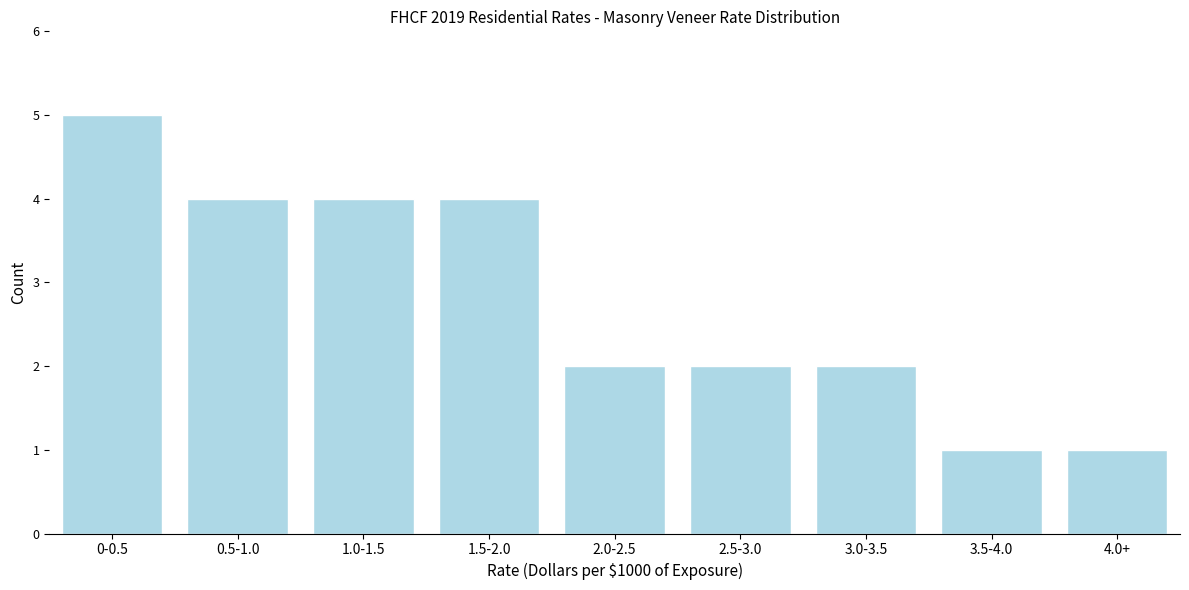

Reading right to left, transcribe all the data shown in this chart.

1	1	2	2	2	4	4	4	5